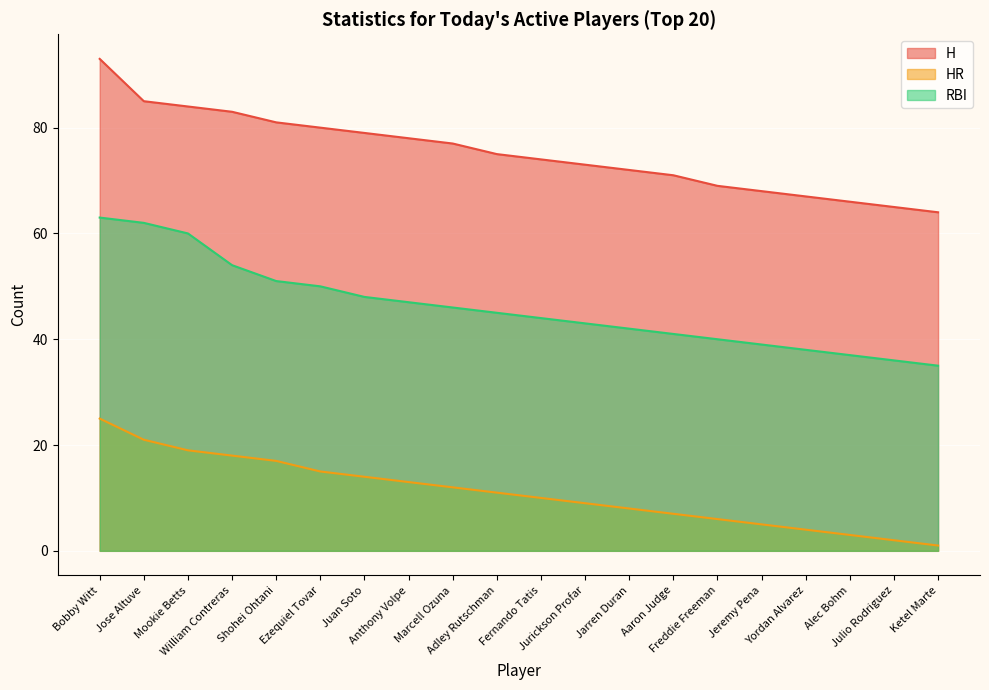

What are all the series names shown in the legend?

H, HR, RBI